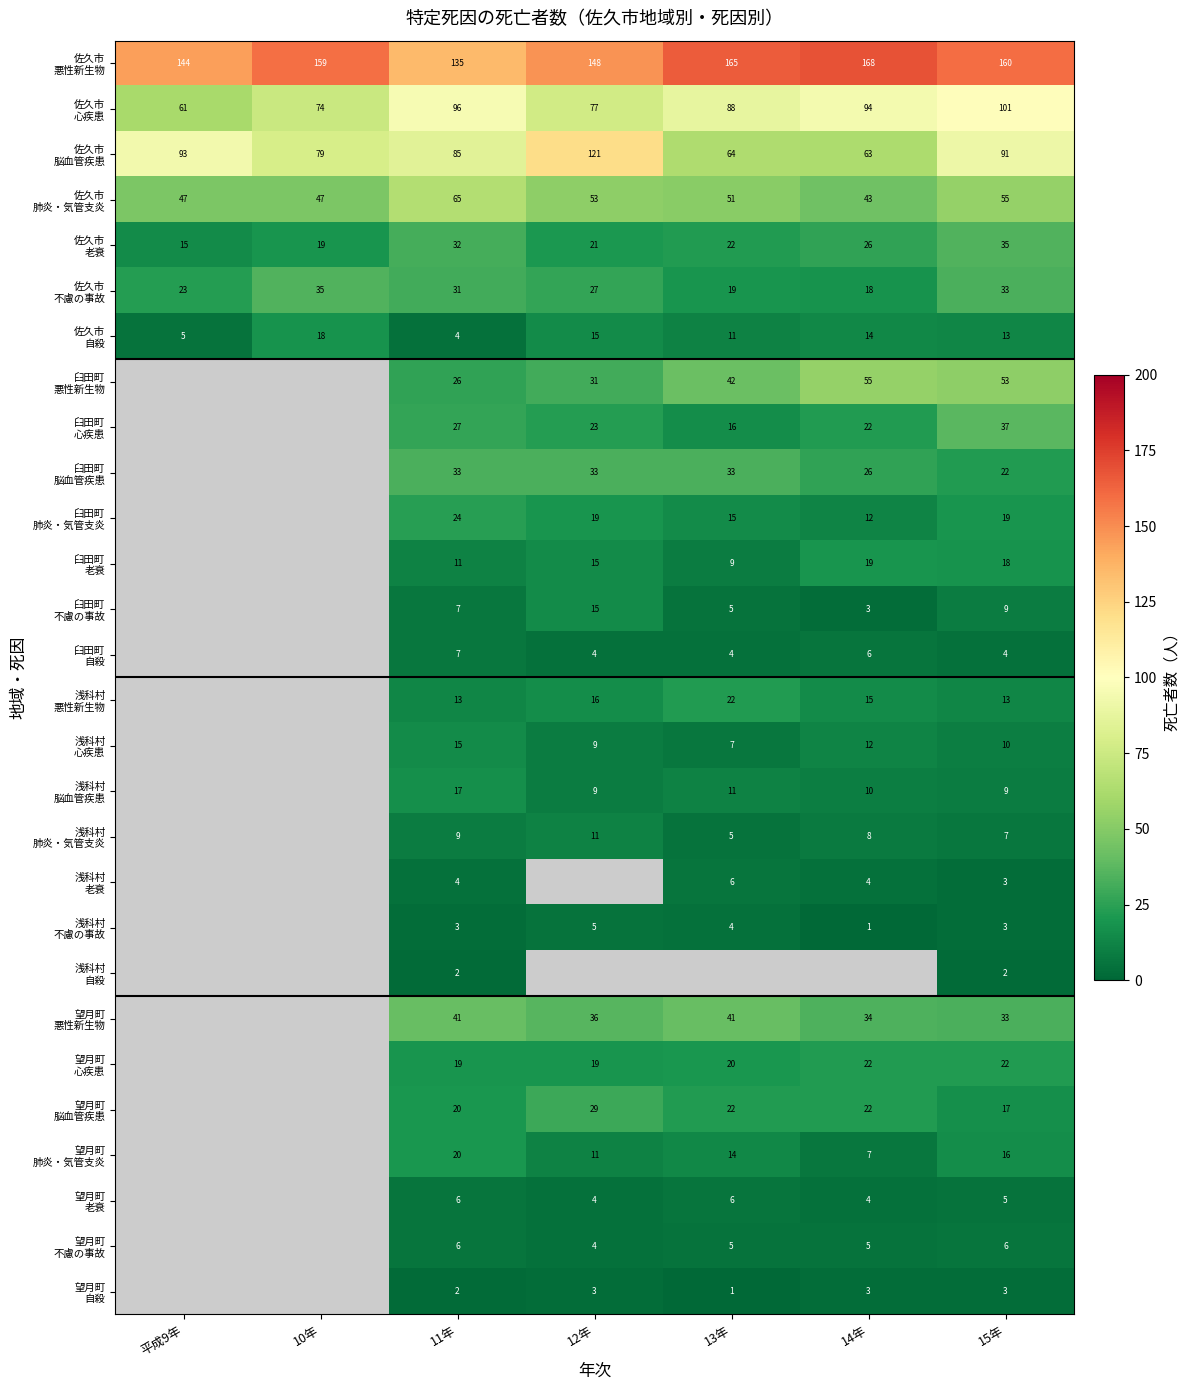

Which series changed the most between 11年 and 13年?

佐久市 悪性新生物